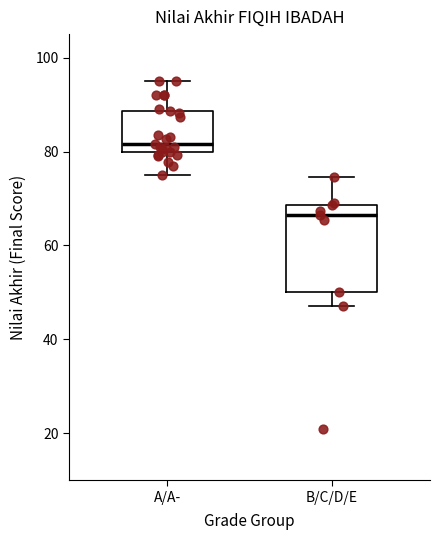

Reading left to right, transcribe this box plot: for each box, give where its median line is, the range the box spans, and where its two whiskers end, as read against the y-axis. The values are not printed on the chart, so give them approximately, as read against the axis.

A/A-: median 82, box 80 to 88, whiskers 76 to 96
B/C/D/E: median 66, box 50 to 68, whiskers 48 to 74